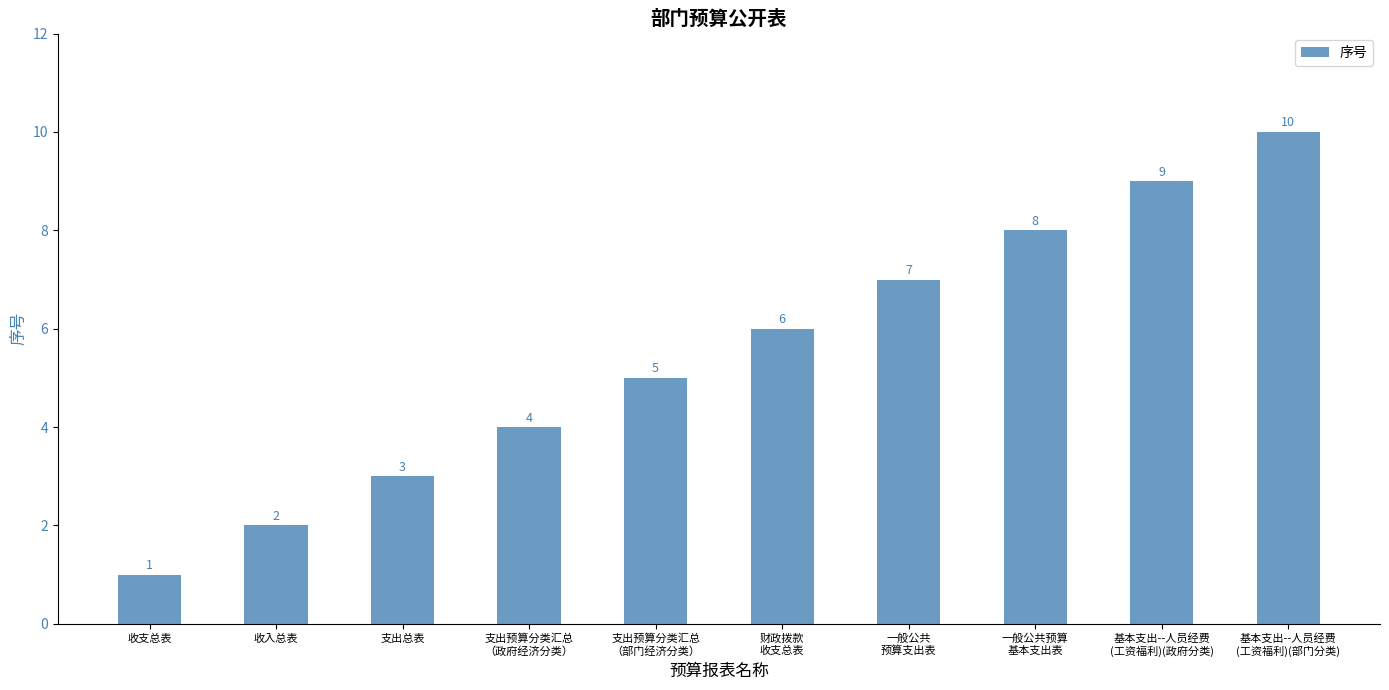

What is the maximum value shown in the chart?

10